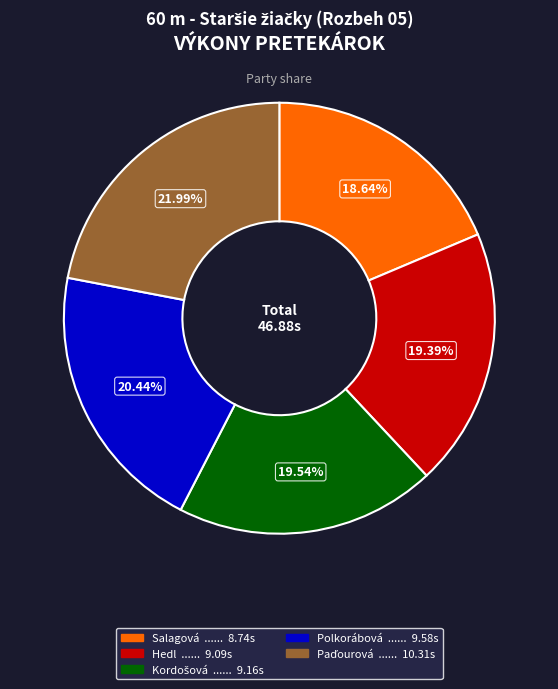

Is there any slice that represents more than half of the pie?

No